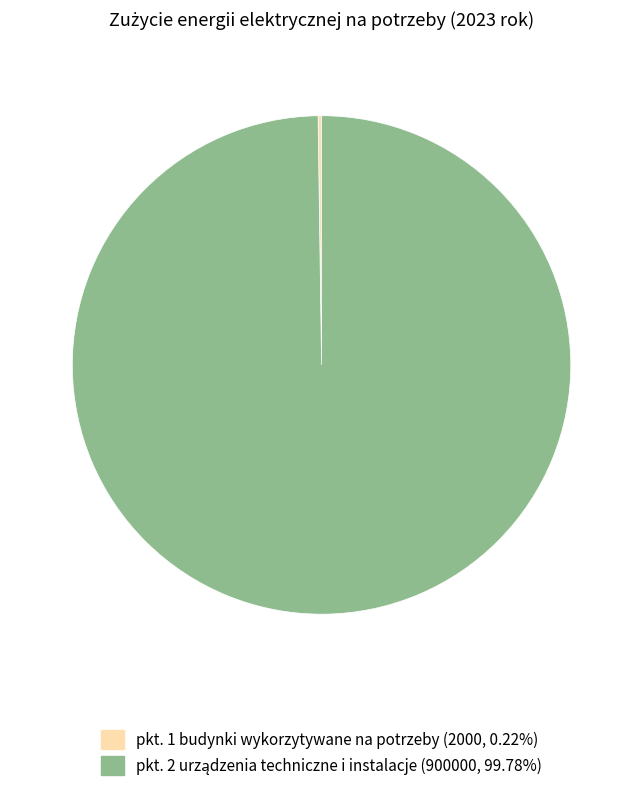

Is there a majority slice in this chart?

Yes